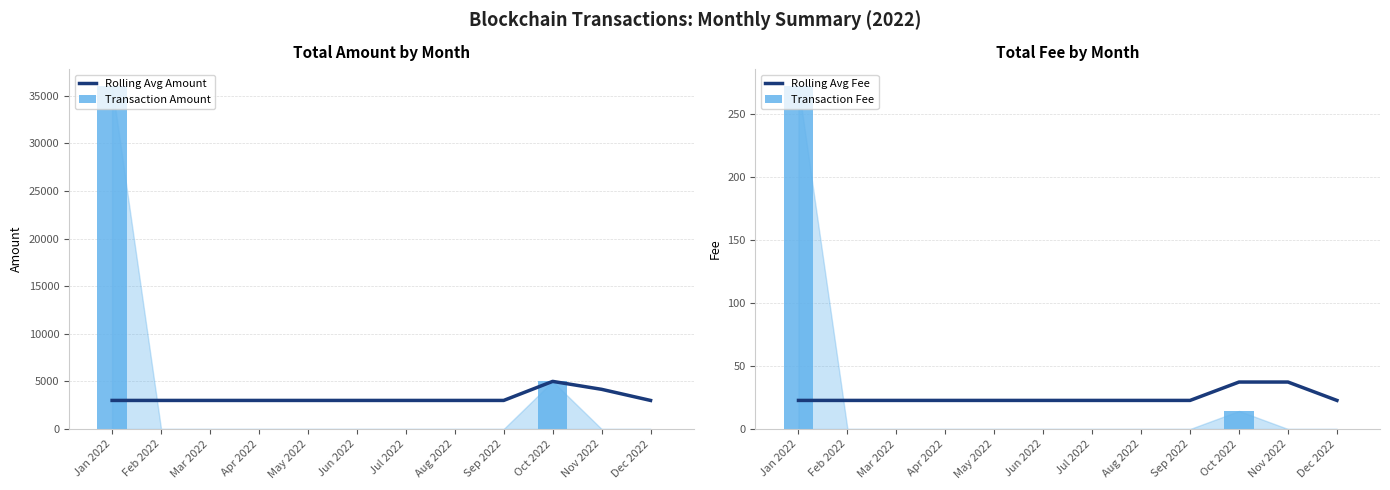

What is the lowest value of the Rolling Avg Fee series?

22.7